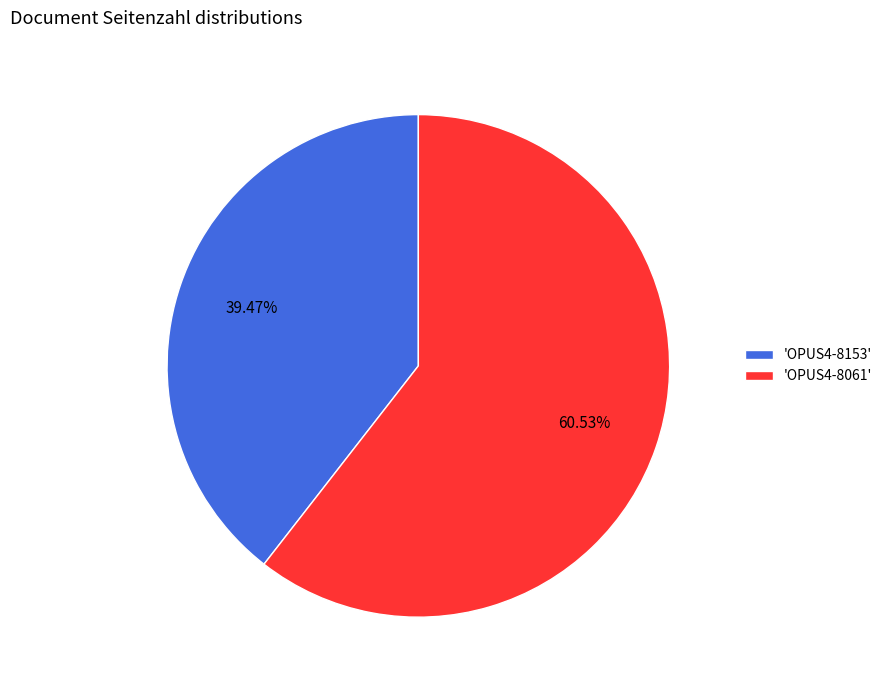

Rank the categories by value from highest to lowest.

'OPUS4-8061', 'OPUS4-8153'